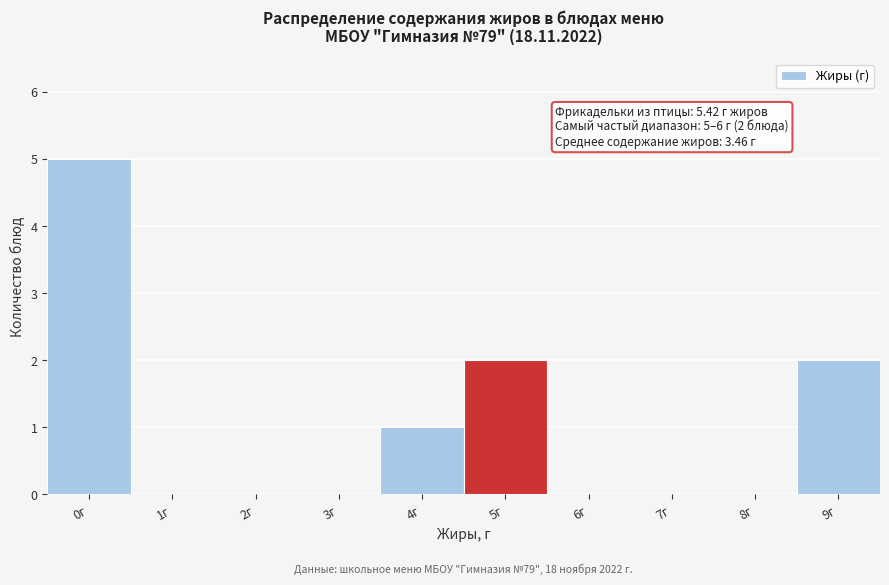

Reading left to right, what are all the values shown in this chart?

0г=5	1г=0	2г=0	3г=0	4г=1	5г=2	6г=0	7г=0	8г=0	9г=2